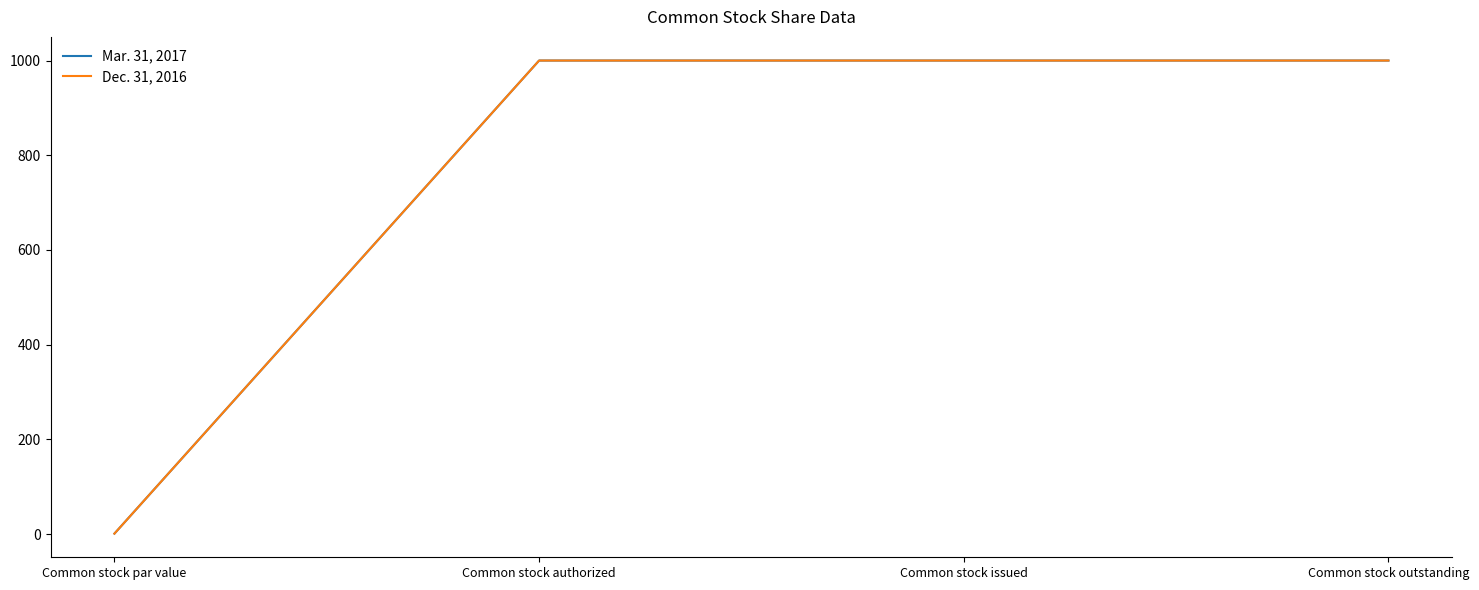

The value of Mar. 31, 2017 at Common stock issued is 1000. True or false?

True